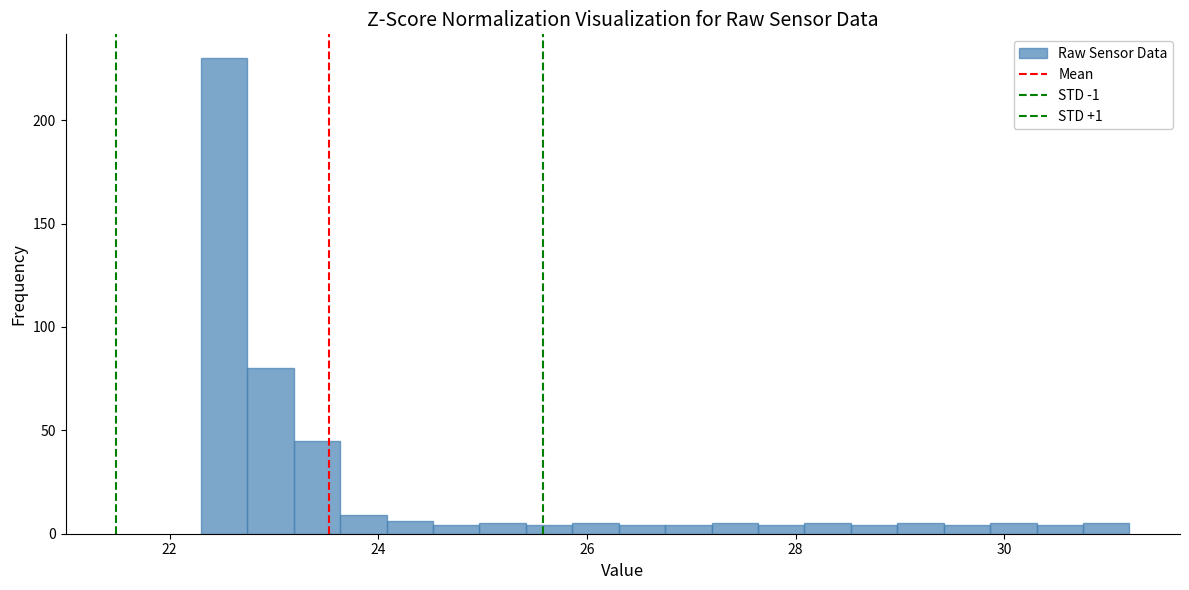

Read against the x-axis, roughly where is the centre of the tallest bar?

22.6